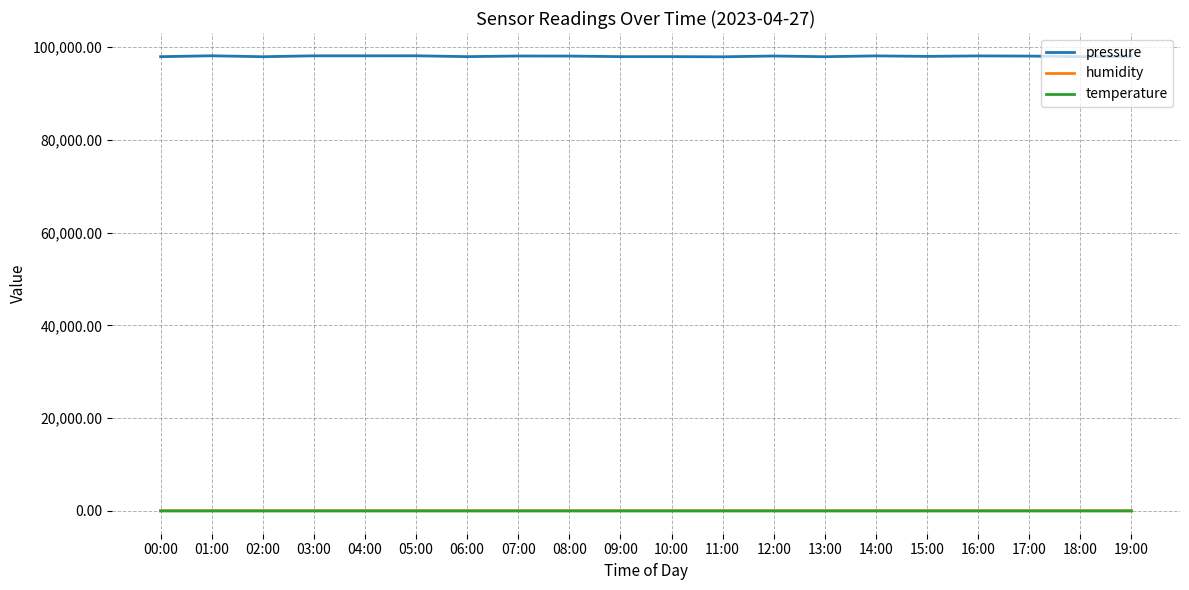

In pressure, how many points are lower than both neighbors (excluding endpoints)?

8